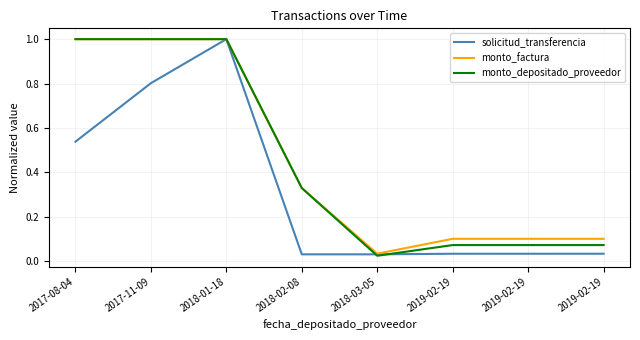

What are all the series names shown in the legend?

solicitud_transferencia, monto_factura, monto_depositado_proveedor